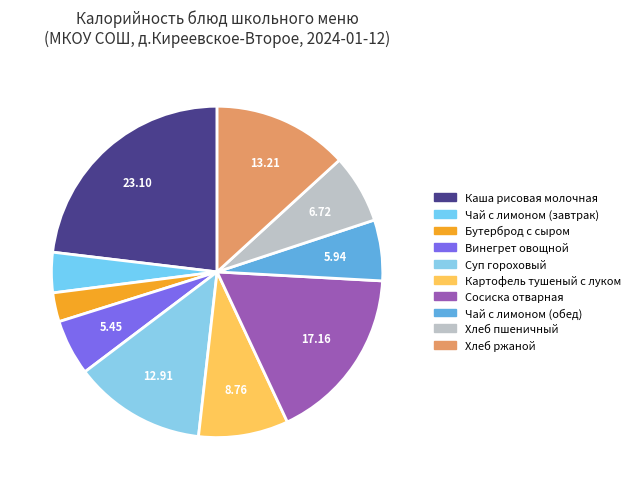

Count the number of slices in the pie.

10